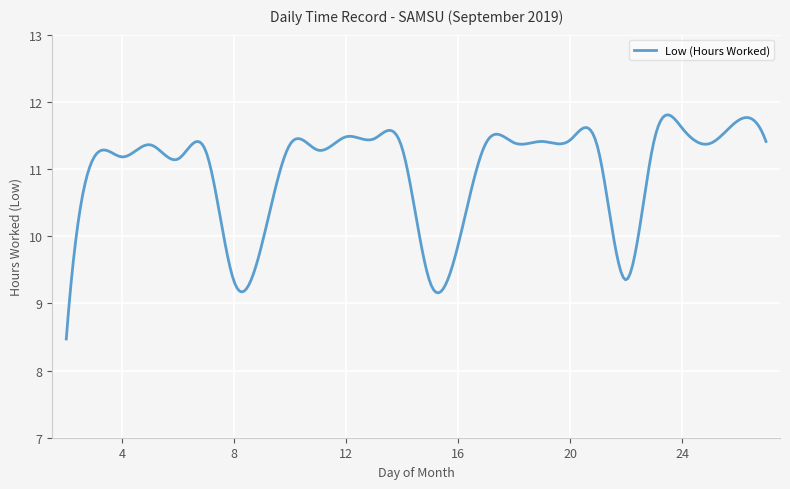

What is the minimum value shown in the chart?

8.5